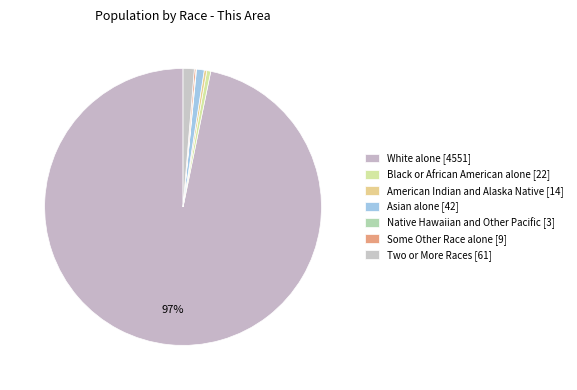

How many segments does this pie chart have?

7